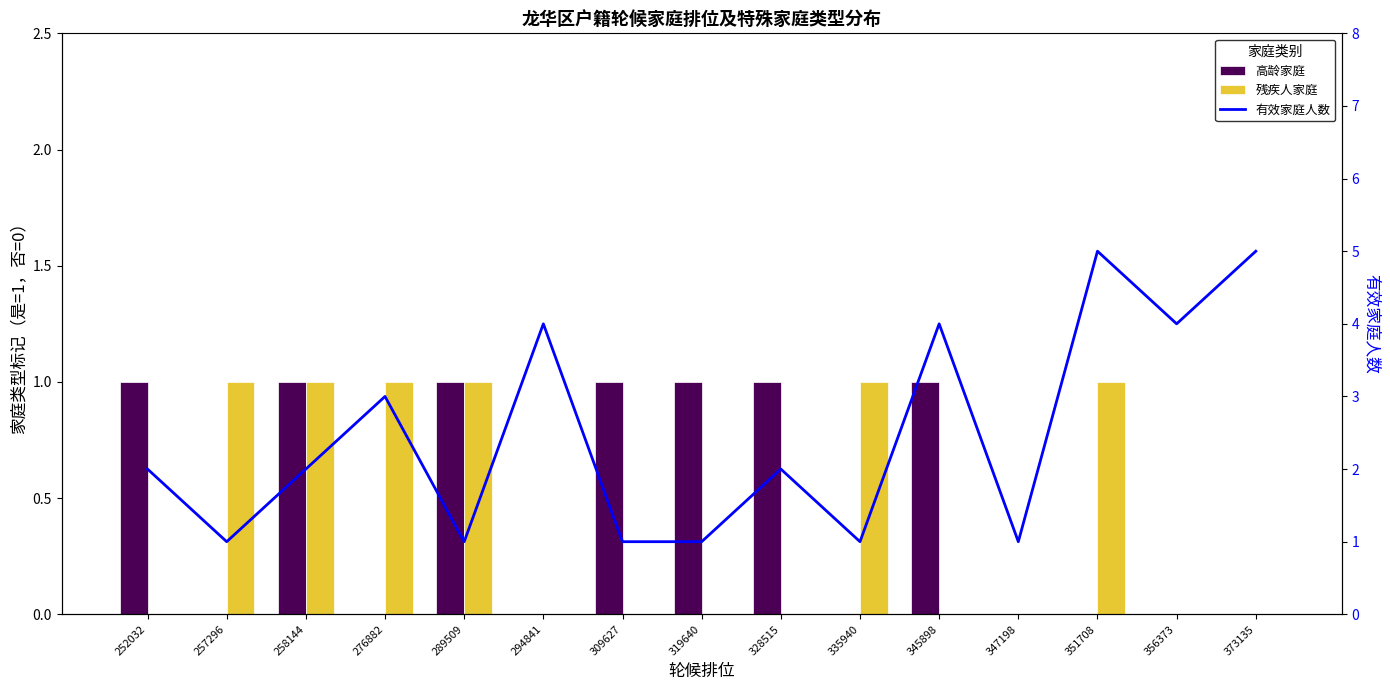

Reading left to right, what are all the values shown in this chart?

高龄家庭: 252032=1	257296=0	258144=1	276882=0	289509=1	294841=0	309627=1	319640=1	328515=1	335940=0	345898=1	347198=0	351708=0	356373=0	373135=0
残疾人家庭: 252032=0	257296=1	258144=1	276882=1	289509=1	294841=0	309627=0	319640=0	328515=0	335940=1	345898=0	347198=0	351708=1	356373=0	373135=0
有效家庭人数: 252032=2	257296=1	258144=2	276882=3	289509=1	294841=4	309627=1	319640=1	328515=2	335940=1	345898=4	347198=1	351708=5	356373=4	373135=5